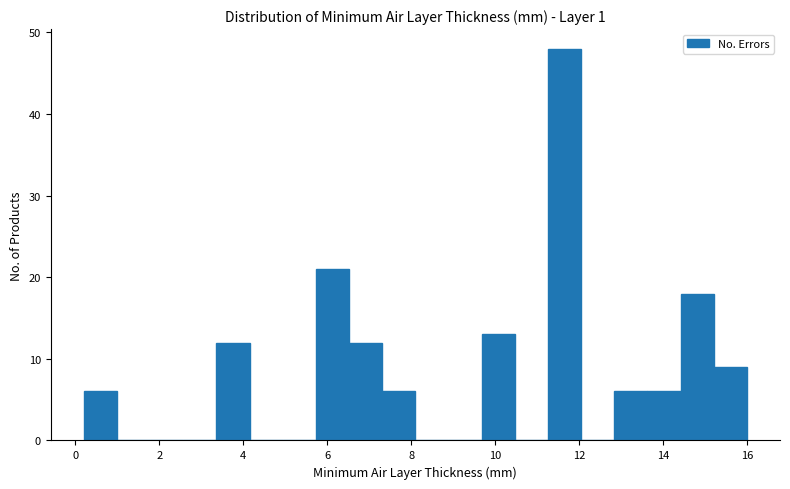

Read against the x-axis, roughly where is the centre of the tallest bar?

11.6